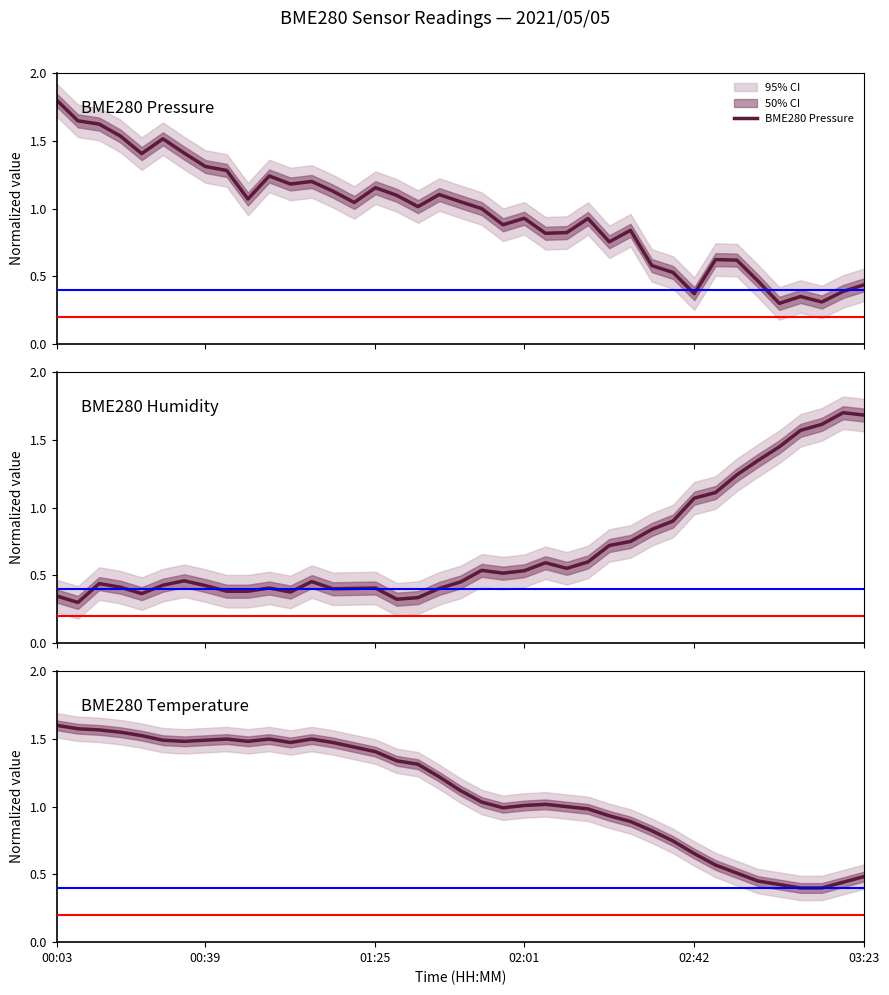

How many interior local peaks does the BME280 Pressure series have?

10